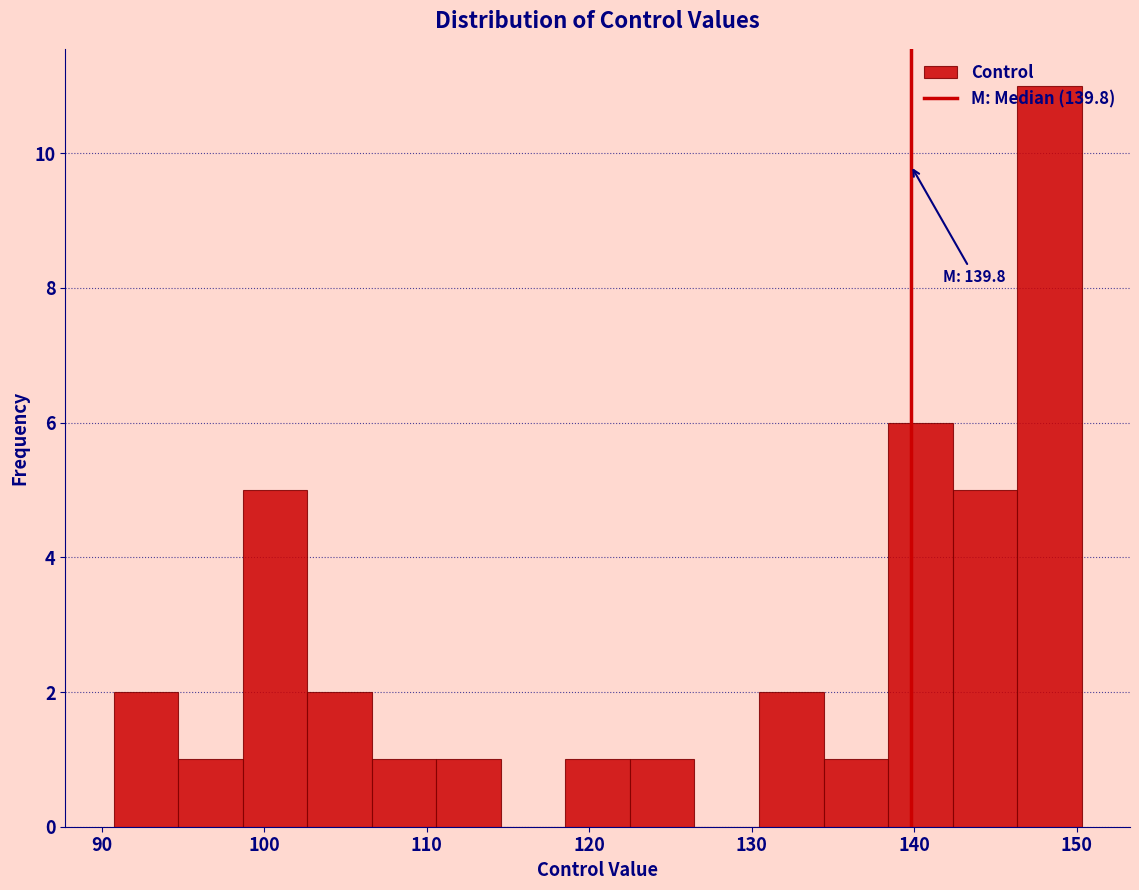

Read against the x-axis, roughly where is the centre of the tallest bar?

148